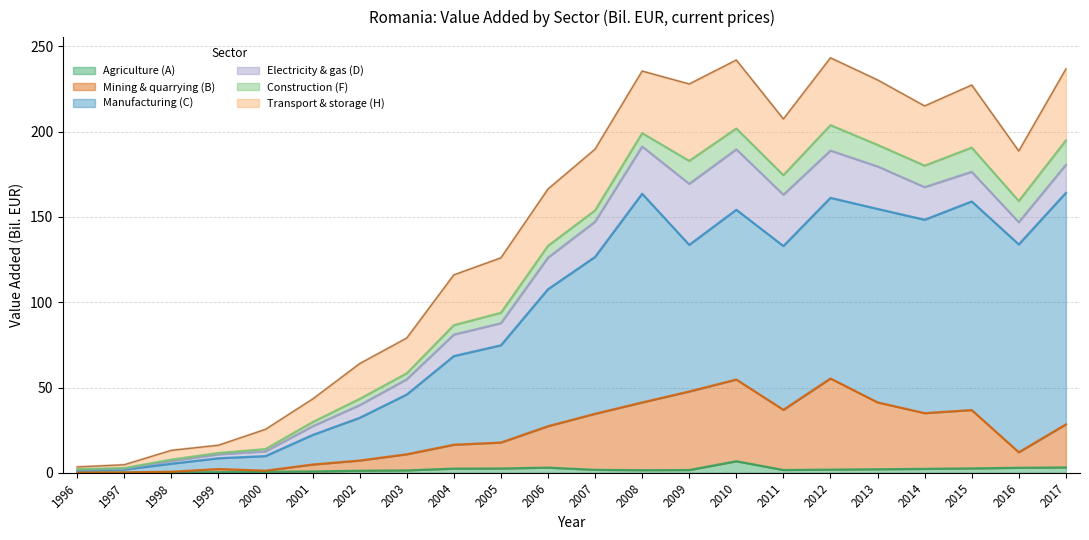

What is the maximum value for Agriculture (A)?

6.8